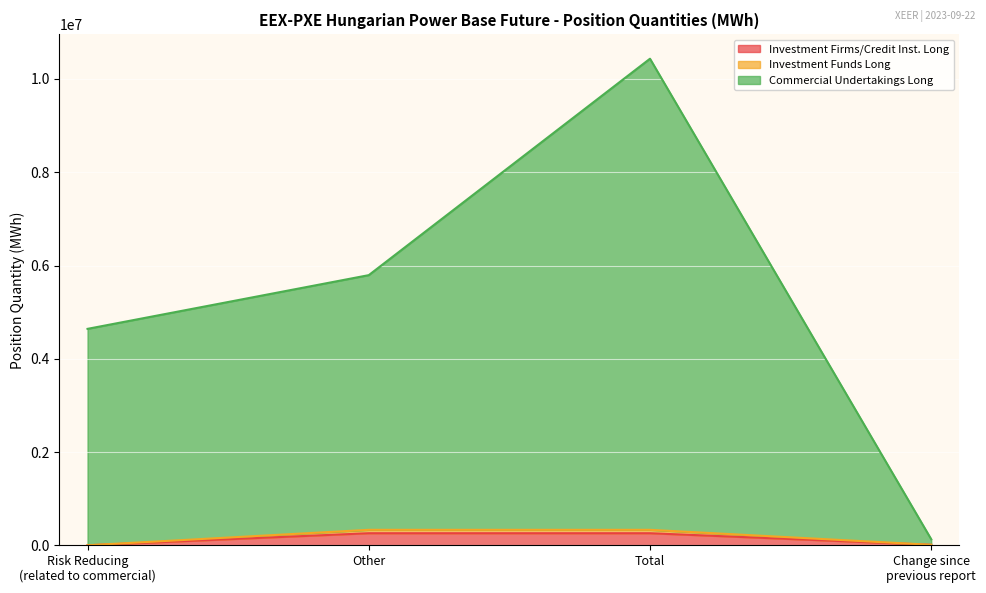

Between Risk reducing and Change Total, which series saw the biggest shift?

Commercial Undertakings Long